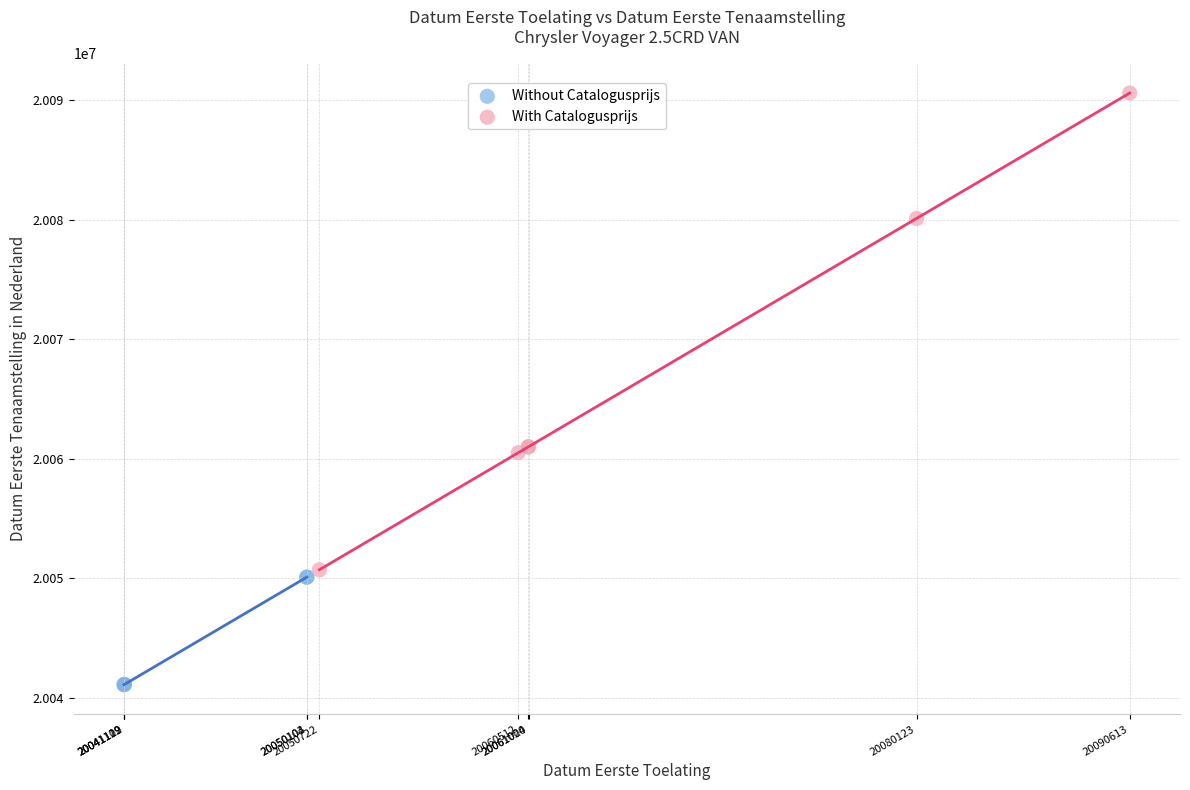

What are all the series names shown in the legend?

Without Catalogusprijs, With Catalogusprijs